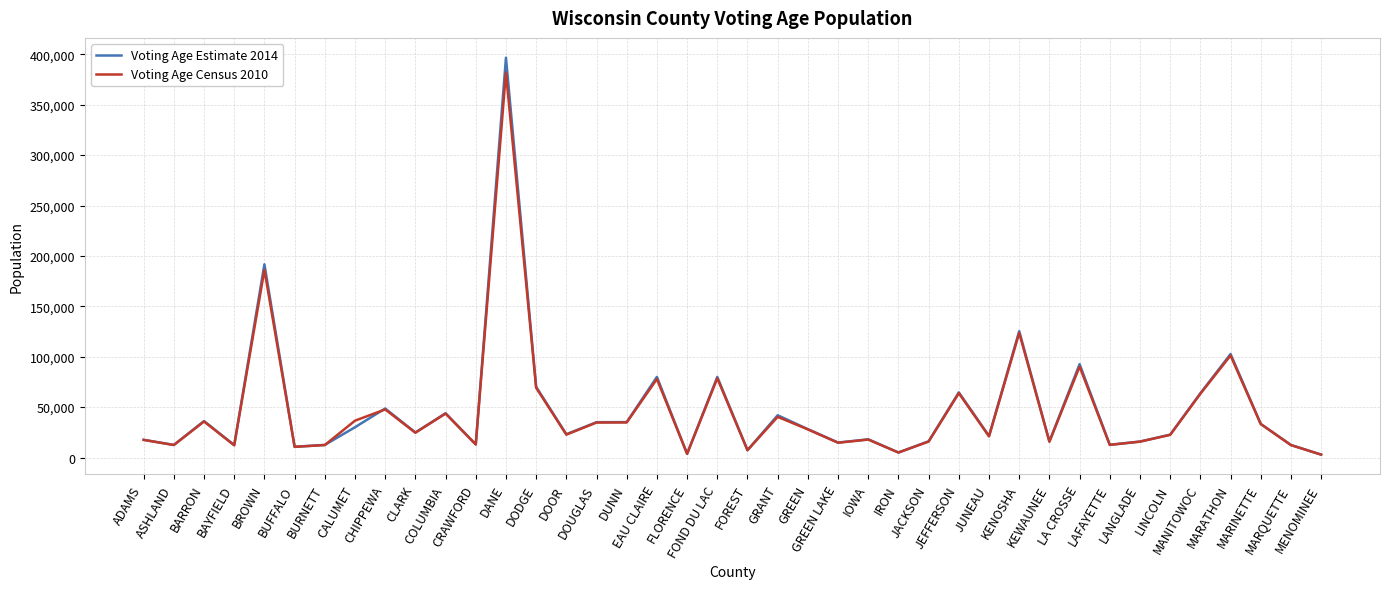

True or false: Voting Age Estimate 2014 has a value of 26008 at COLUMBIA.

False